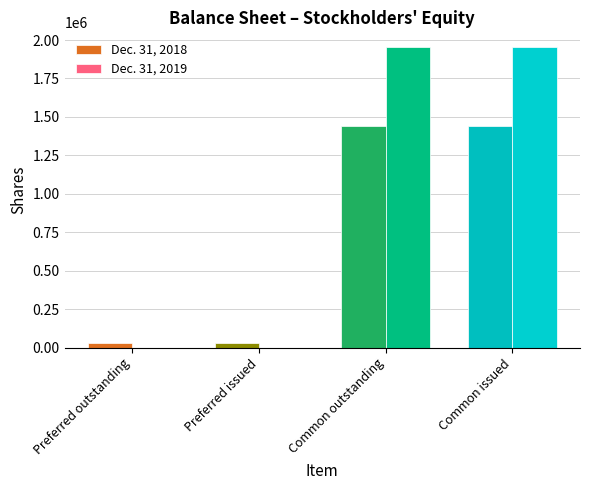

Which series has the largest total across all categories?

Dec. 31, 2019